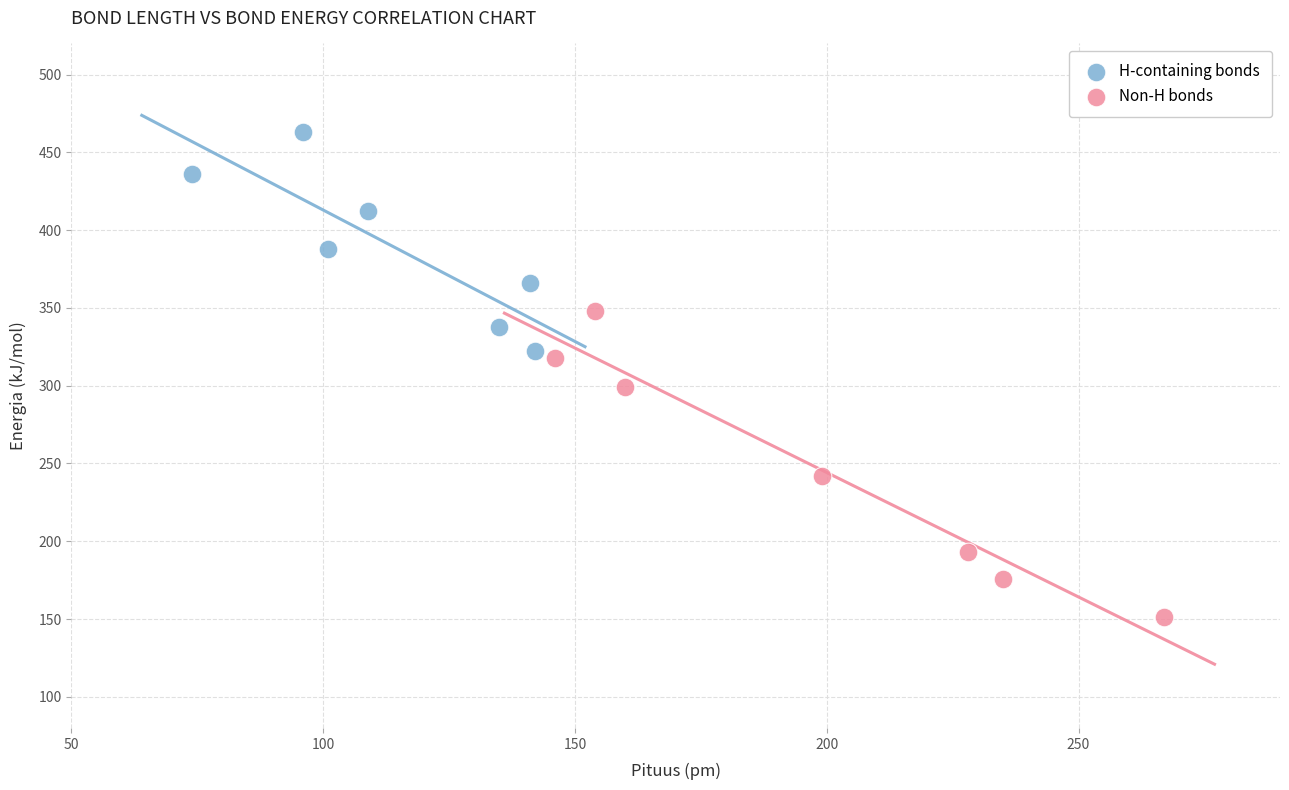

Which series contains the highest Y value?

H-containing bonds